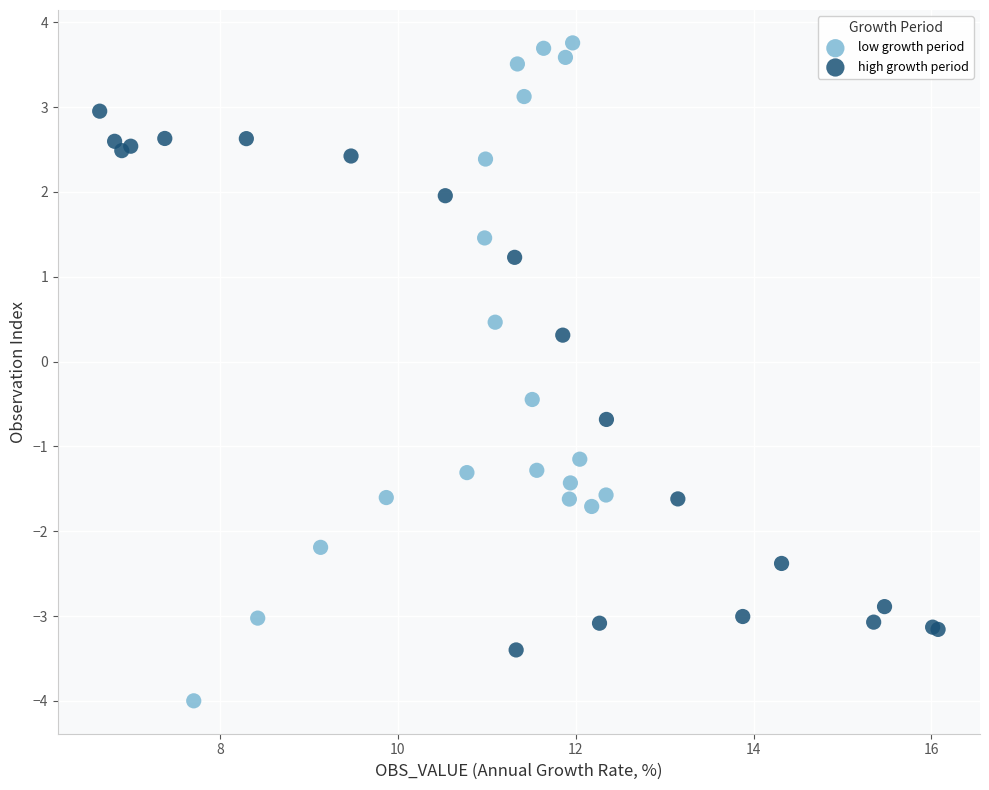

Which series reaches the maximum Y coordinate?

low growth period